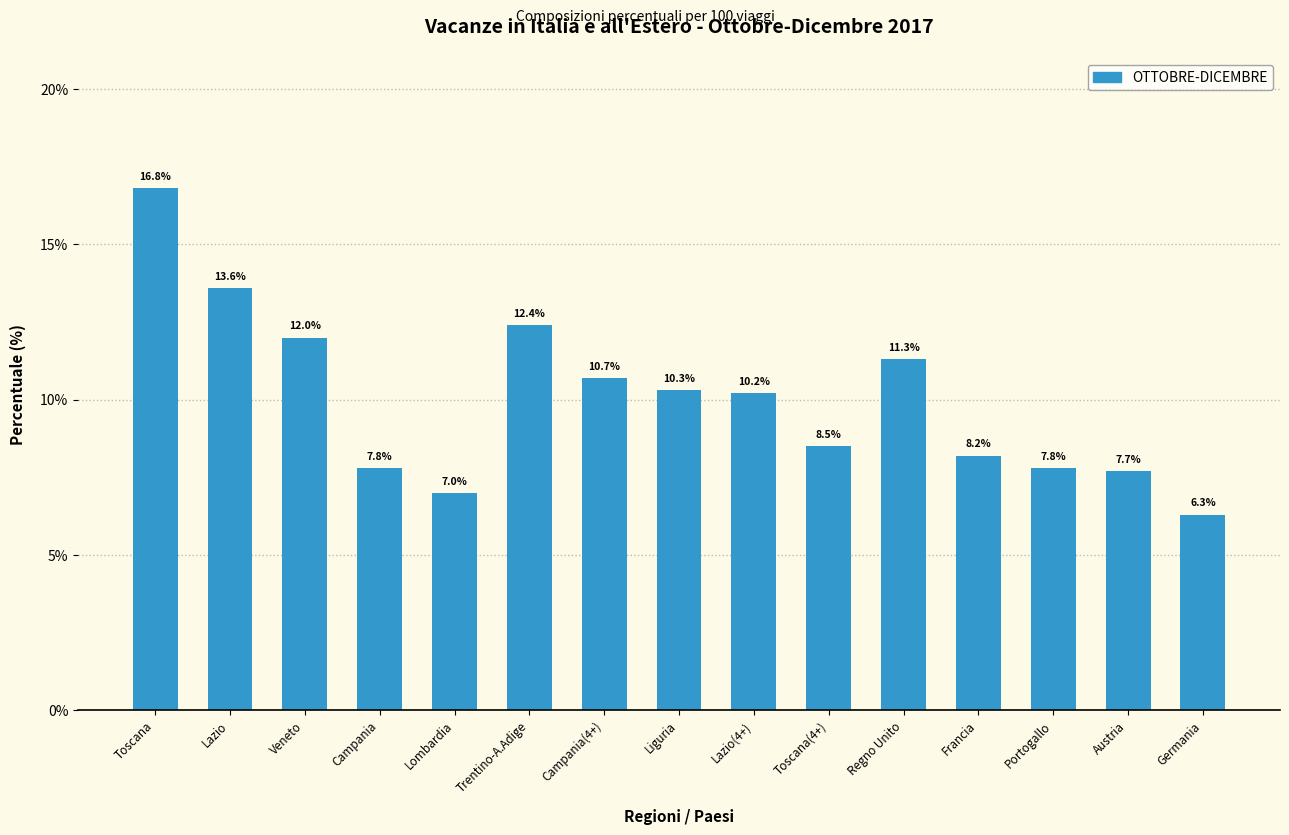

Reading left to right, what are all the values shown in this chart?

Toscana=16.8	Lazio=13.6	Veneto=12.0	Campania=7.8	Lombardia=7.0	Trentino-A.Adige=12.4	Campania(4+)=10.7	Liguria=10.3	Lazio(4+)=10.2	Toscana(4+)=8.5	Regno Unito=11.3	Francia=8.2	Portogallo=7.8	Austria=7.7	Germania=6.3